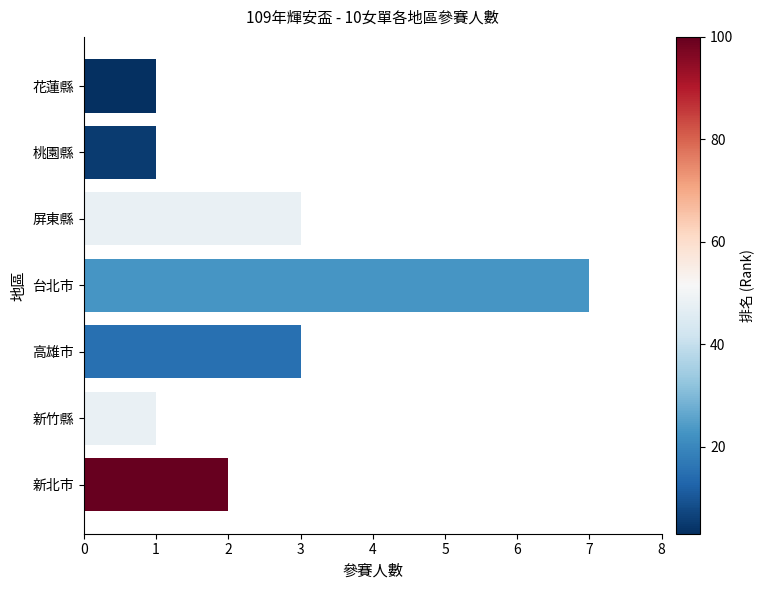

What value does the data have at 高雄市?

3